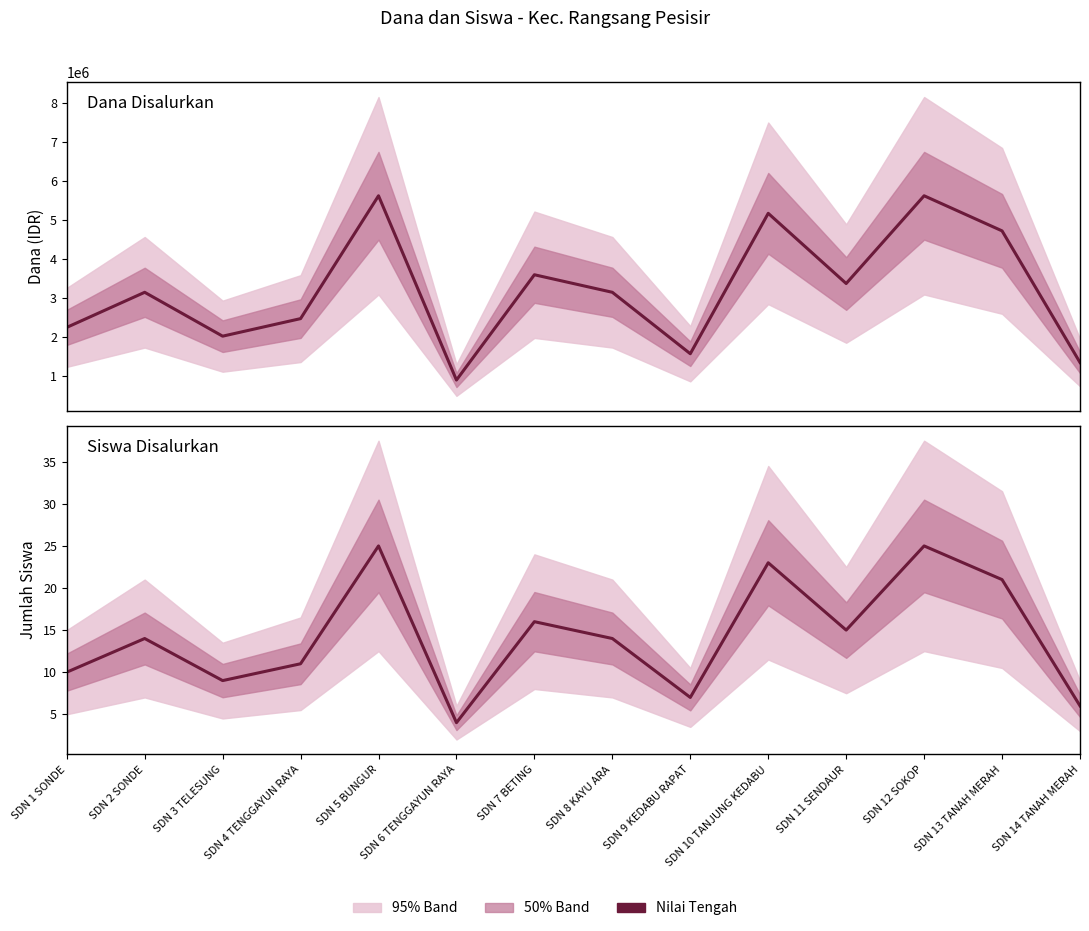

What is the greatest value displayed?

5625000